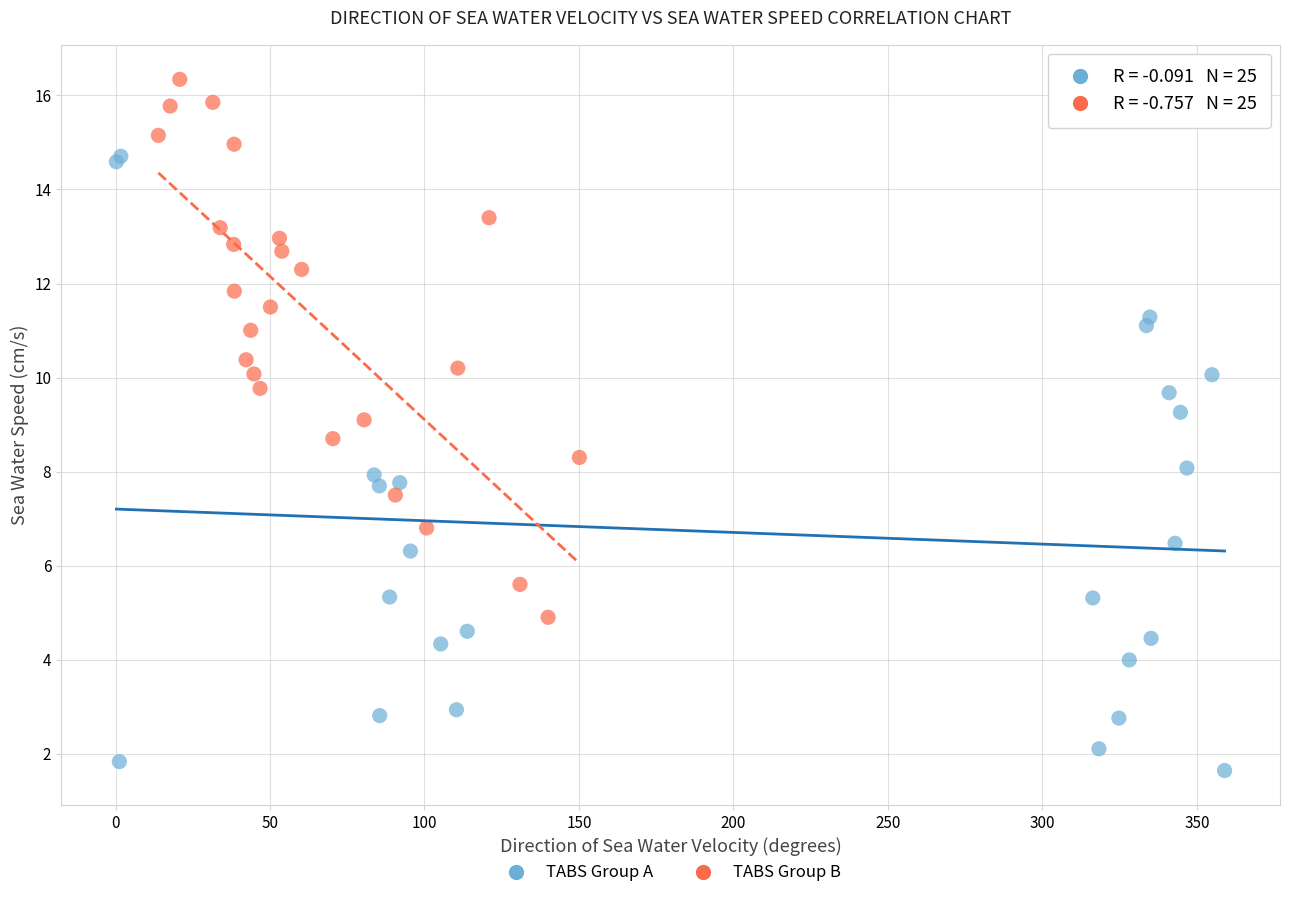

Which series reaches the minimum Y coordinate?

TABS Group A